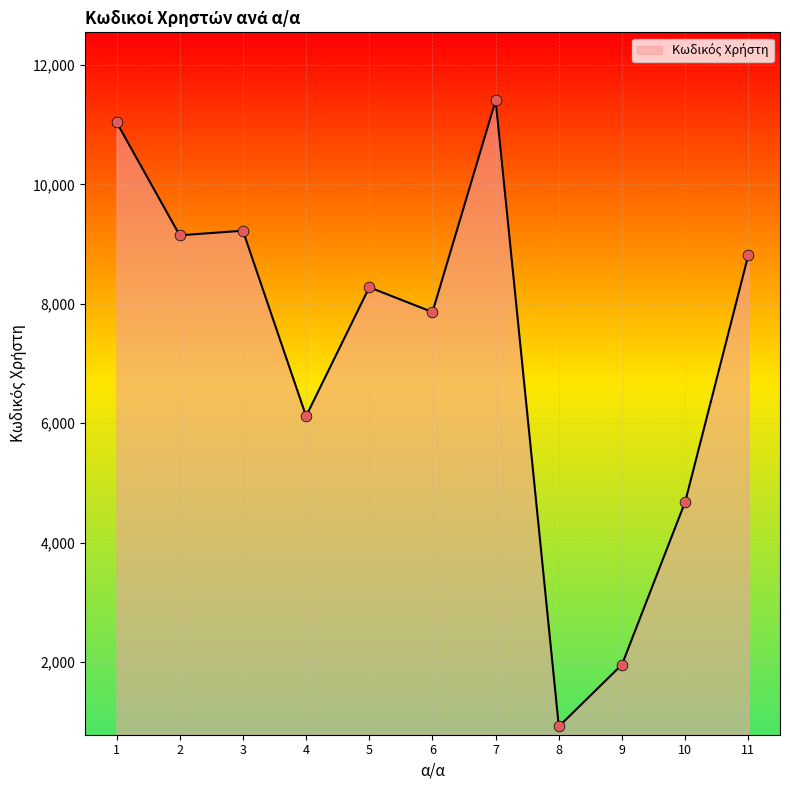

What is the change in value from 5 to 11?

+543